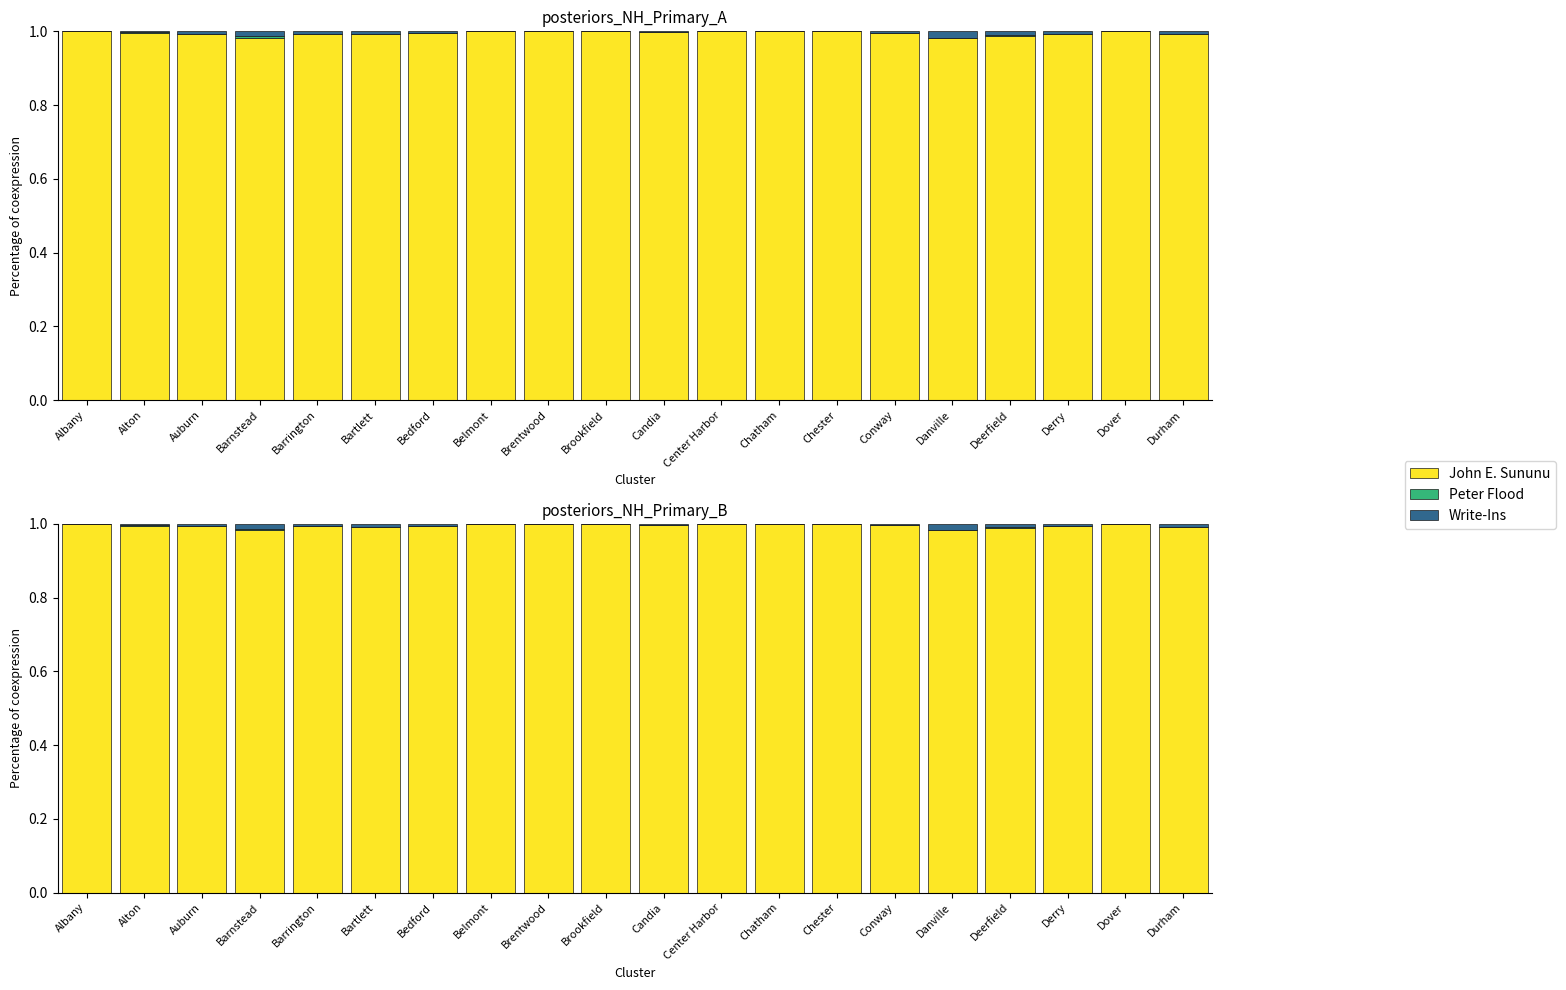

Rank the categories by Write-Ins value from highest to lowest.

Danville, Barnstead, Deerfield, Durham, Bartlett, Barrington, Derry, Auburn, Bedford, Conway, Candia, Alton, Albany, Belmont, Brentwood, Brookfield, Center Harbor, Chatham, Chester, Dover